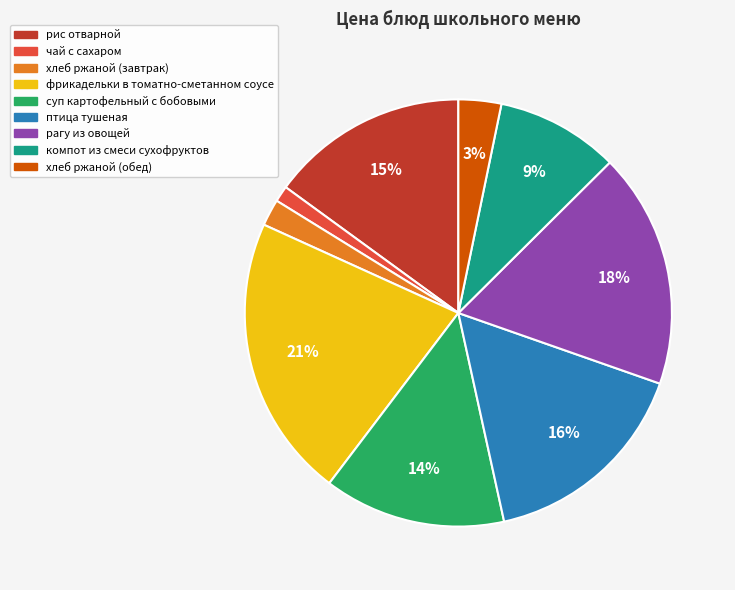

To the nearest percent, what is the combined percentage of чай с сахаром and рагу из овощей?

19%